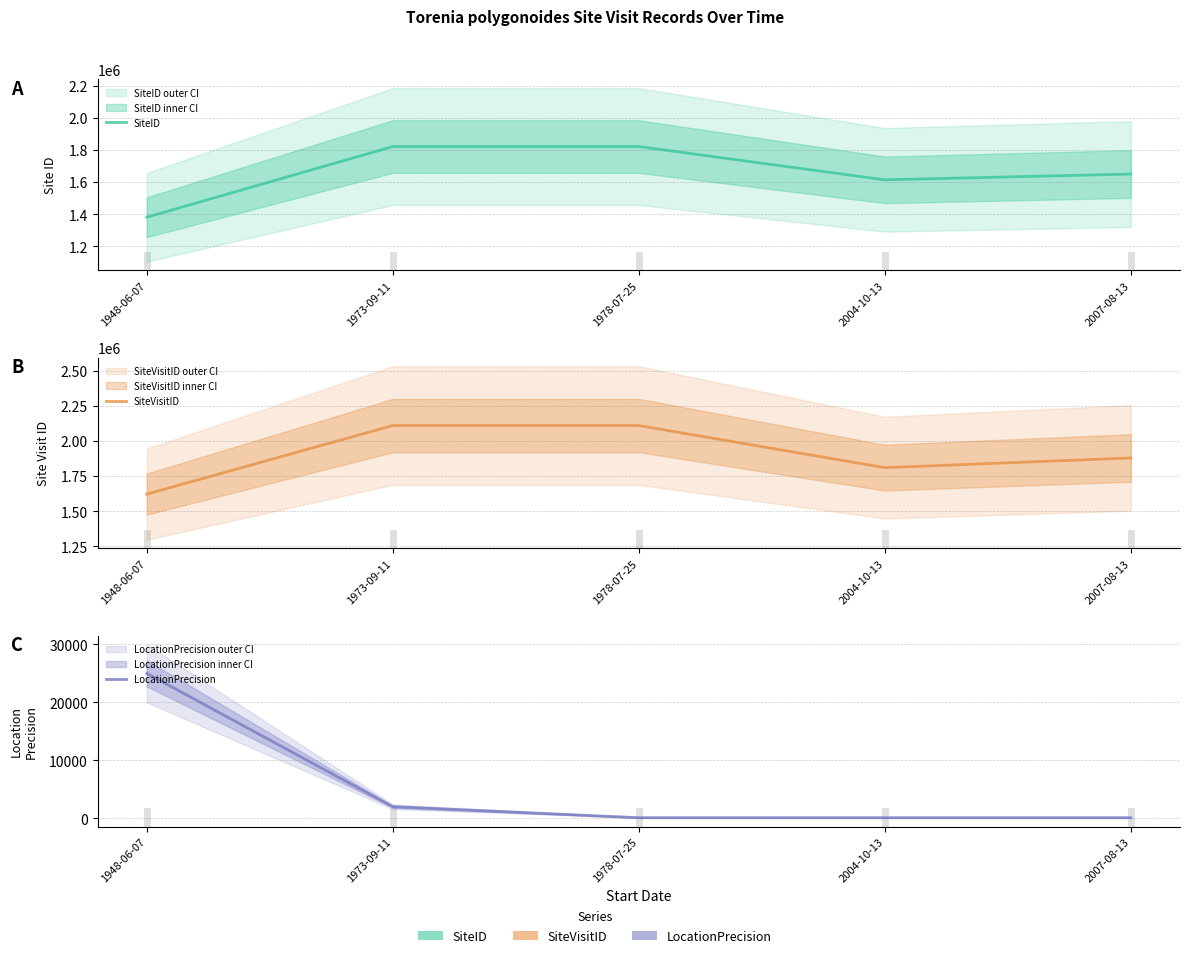

What are all the series names shown in the legend?

SiteID, SiteVisitID, LocationPrecision